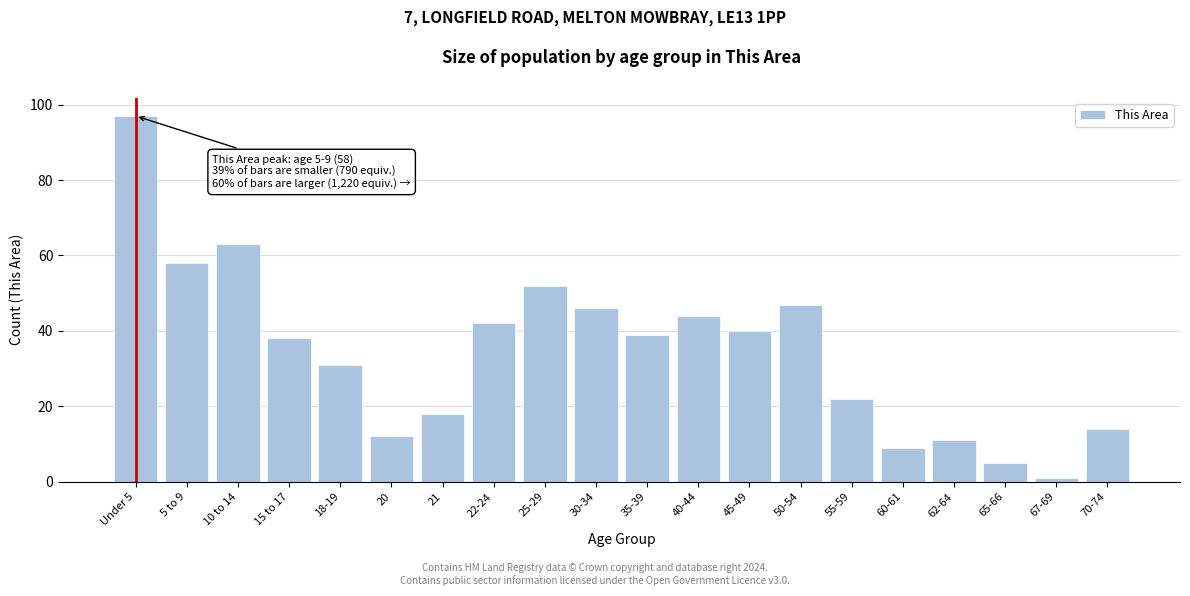

Reading right to left, list all the values displayed in this chart.

14	1	5	11	9	22	47	40	44	39	46	52	42	18	12	31	38	63	58	97